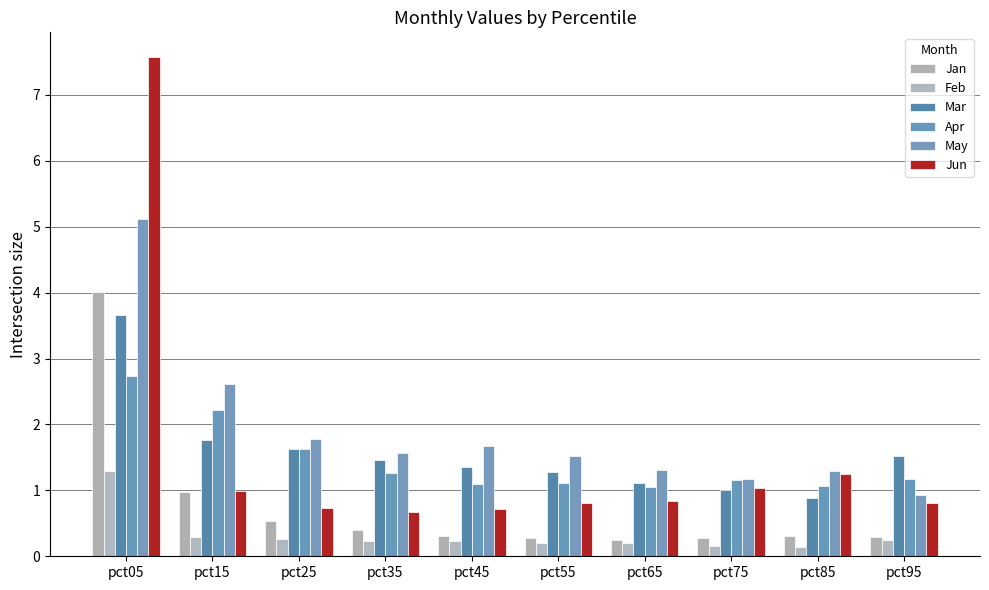

At pct55, list the series in order from smallest to largest.

Feb, Jan, Jun, Apr, Mar, May